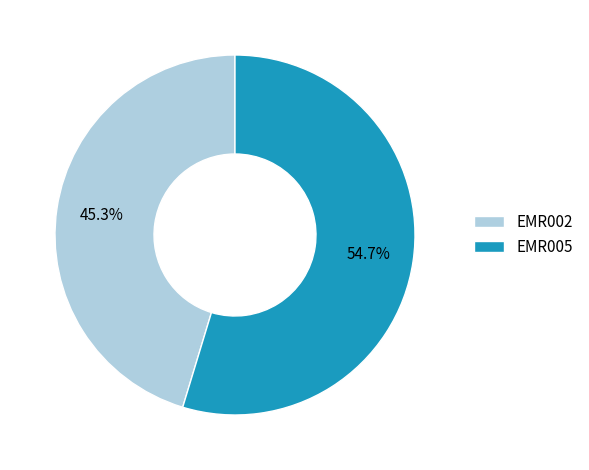

To the nearest percent, what is the difference between the EMR005 and EMR002 slice percentages?

9%